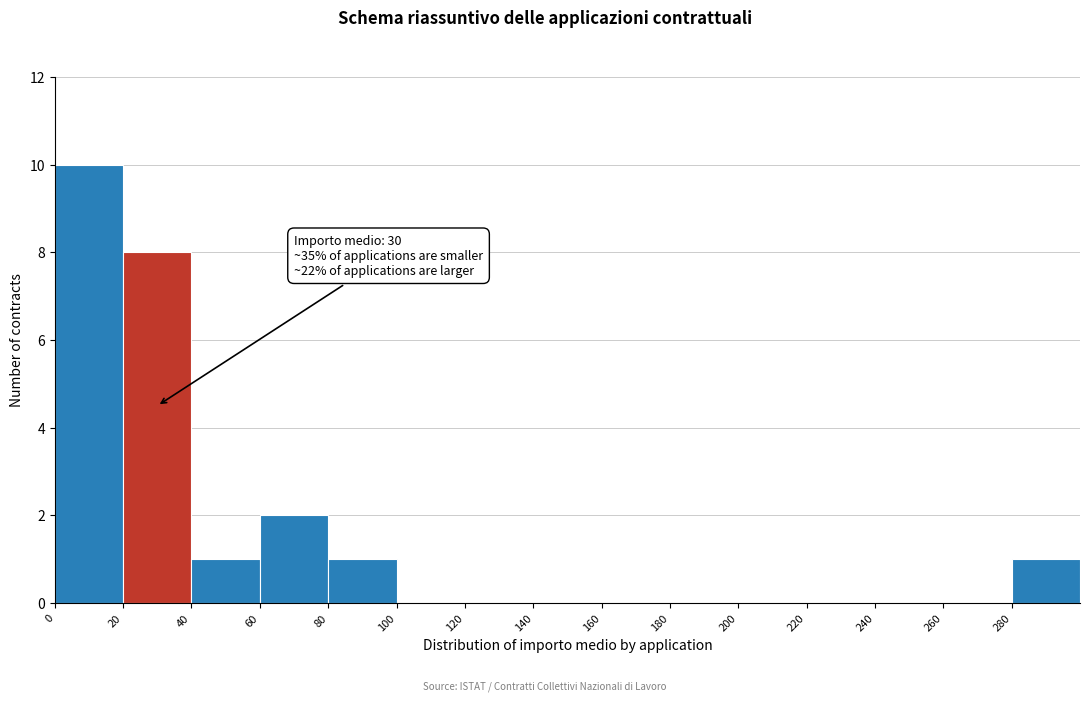

Which range on the x-axis has the tallest bar?

0 to 20